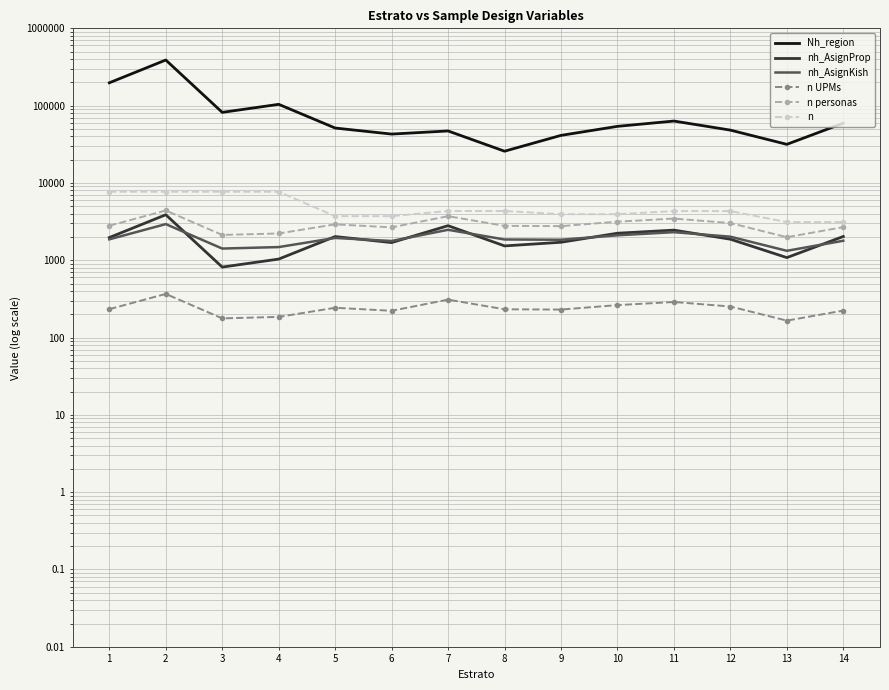

What is the sum of all n personas values?

40704.0